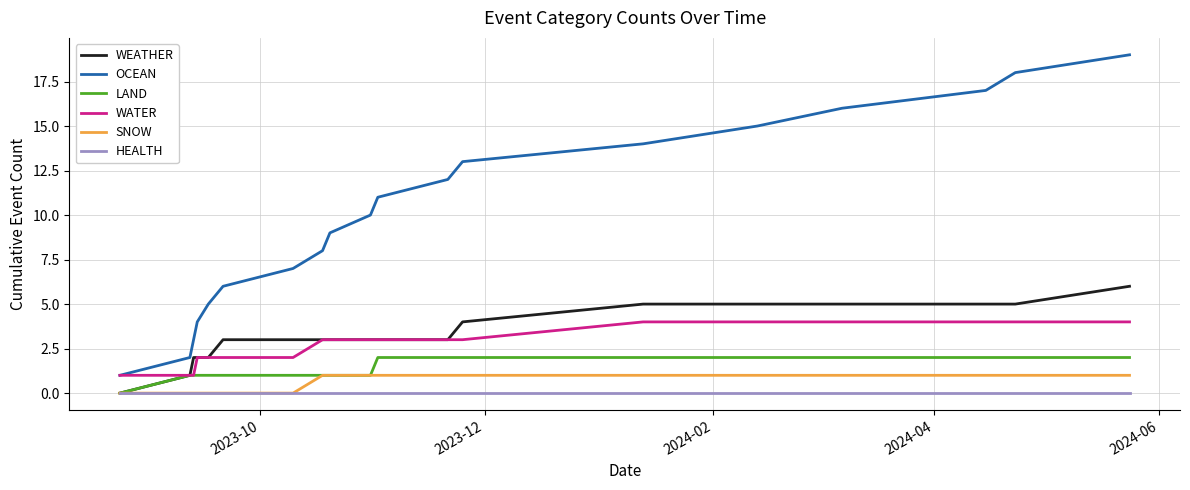

Which series has the largest total across all categories?

OCEAN